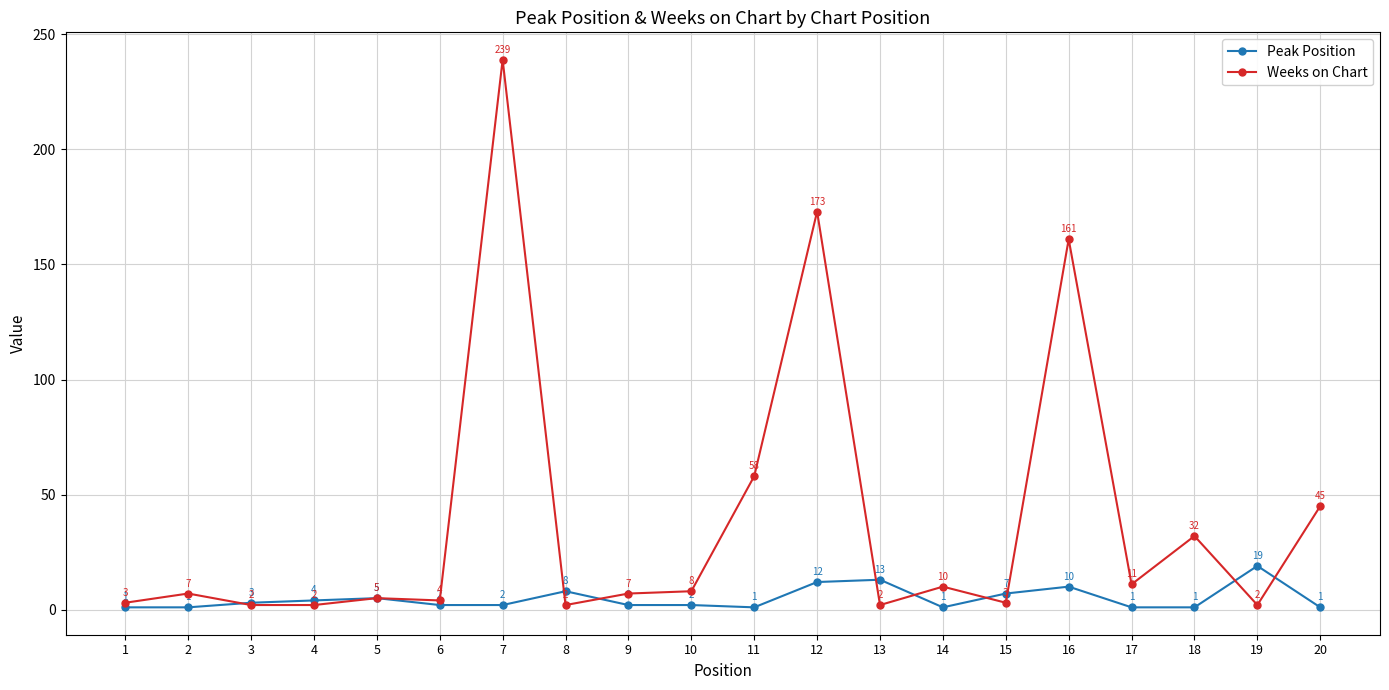

What is the total value across all series at 16?

171